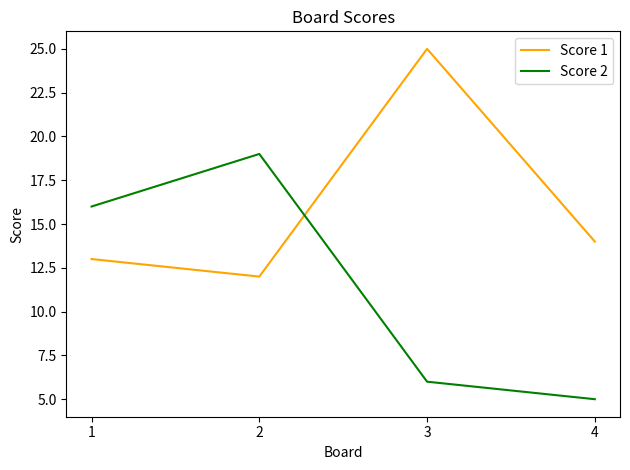

Is the value of Score 1 at 2 greater than the value of Score 2 at 2?

No